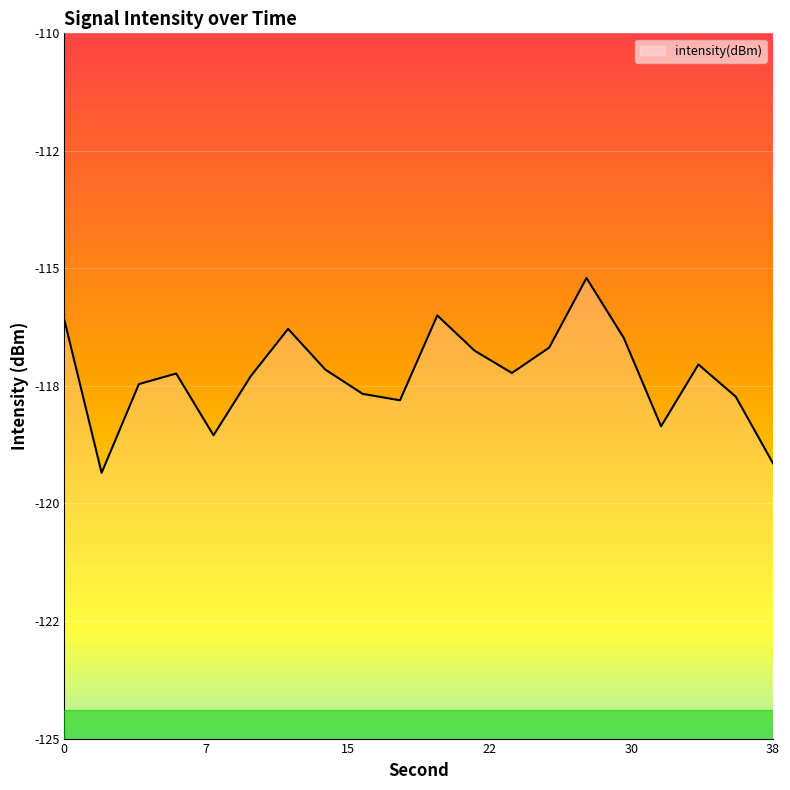

Reading left to right, transcribe all the data shown in this chart.

-116.1	-119.3	-117.5	-117.2	-118.5	-117.3	-116.3	-117.2	-117.7	-117.8	-116.0	-116.8	-117.2	-116.7	-115.2	-116.5	-118.4	-117.0	-117.7	-119.1